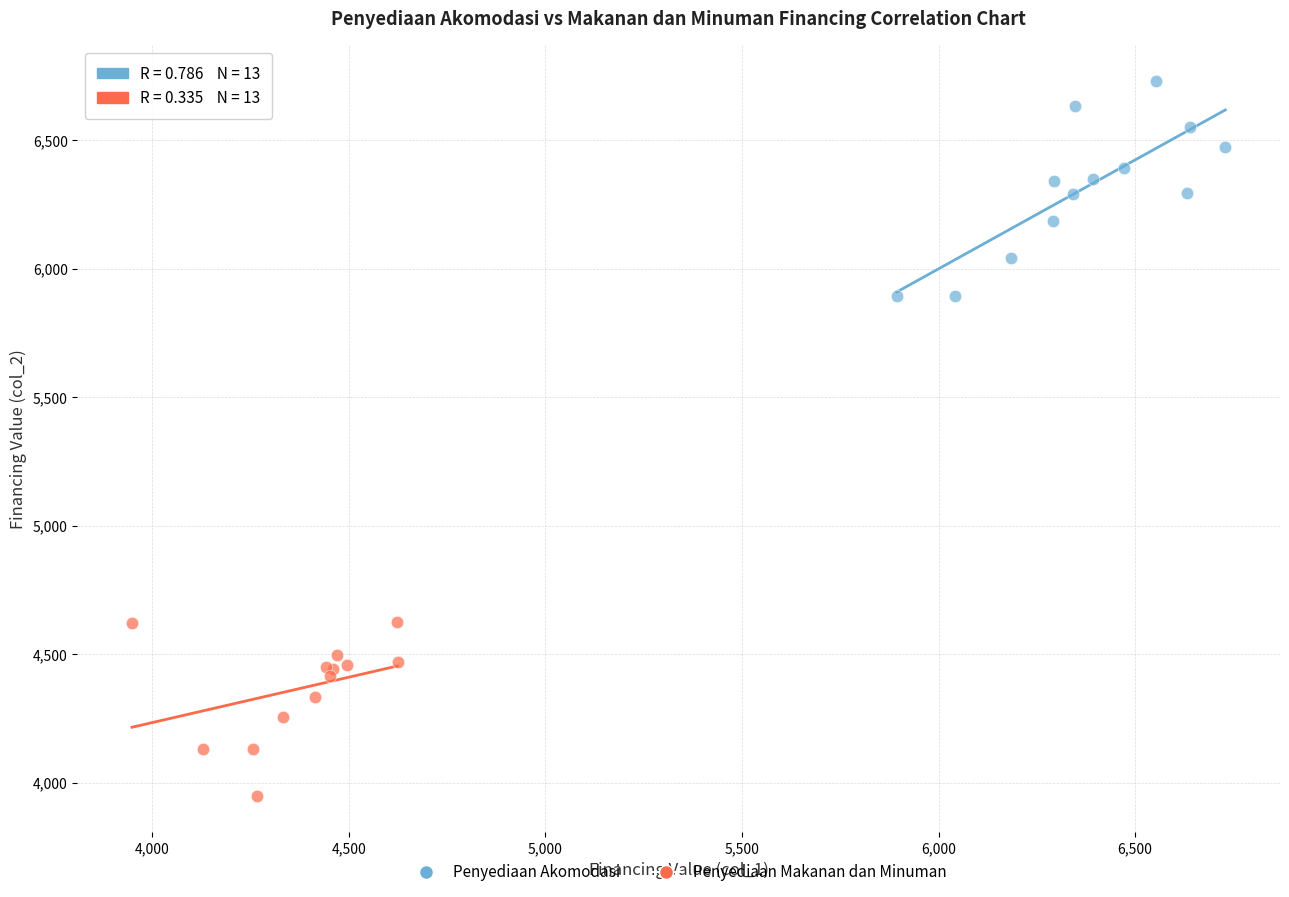

Which series contains the lowest Y value?

Penyediaan Makanan dan Minuman